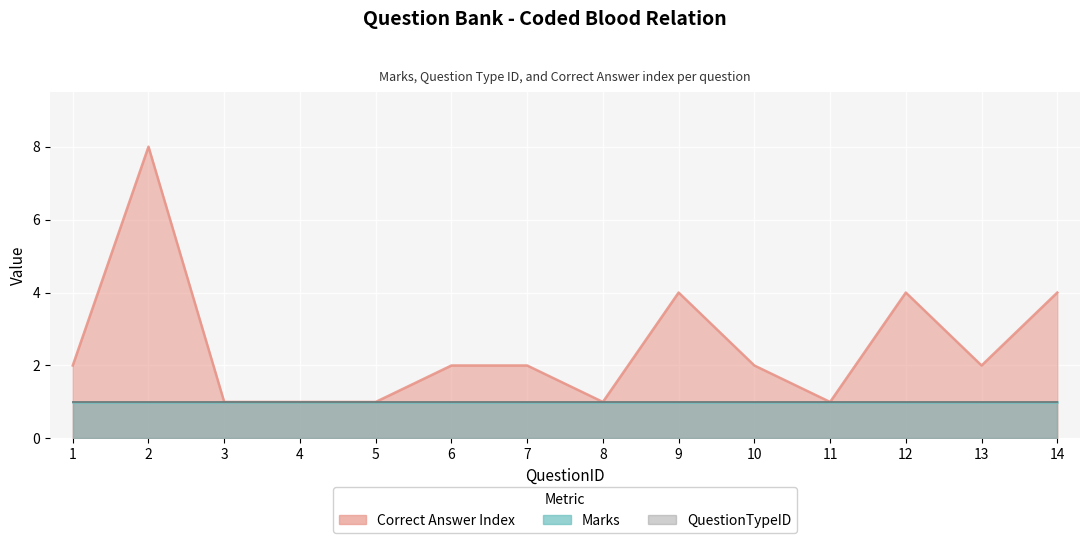

Count the number of data series in this chart.

3